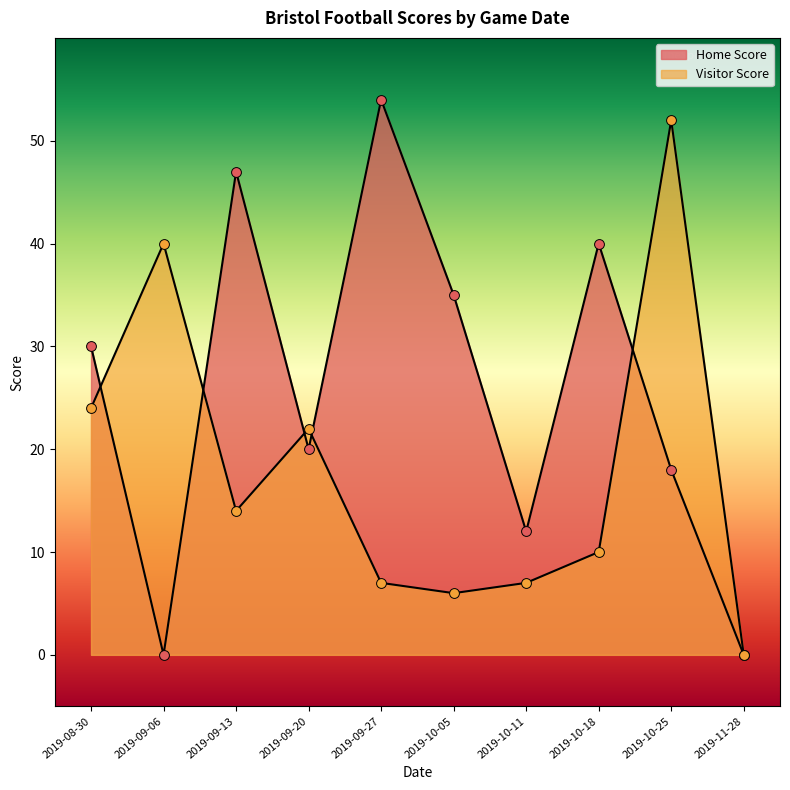

What are all the series names shown in the legend?

Home Score, Visitor Score